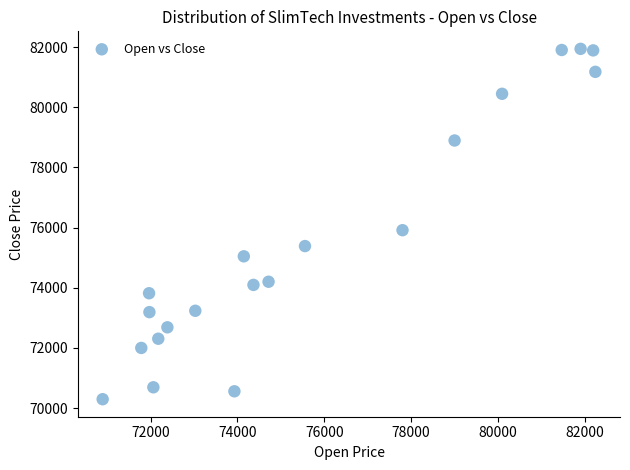

What is the range of Y values (max minus min)?

11644